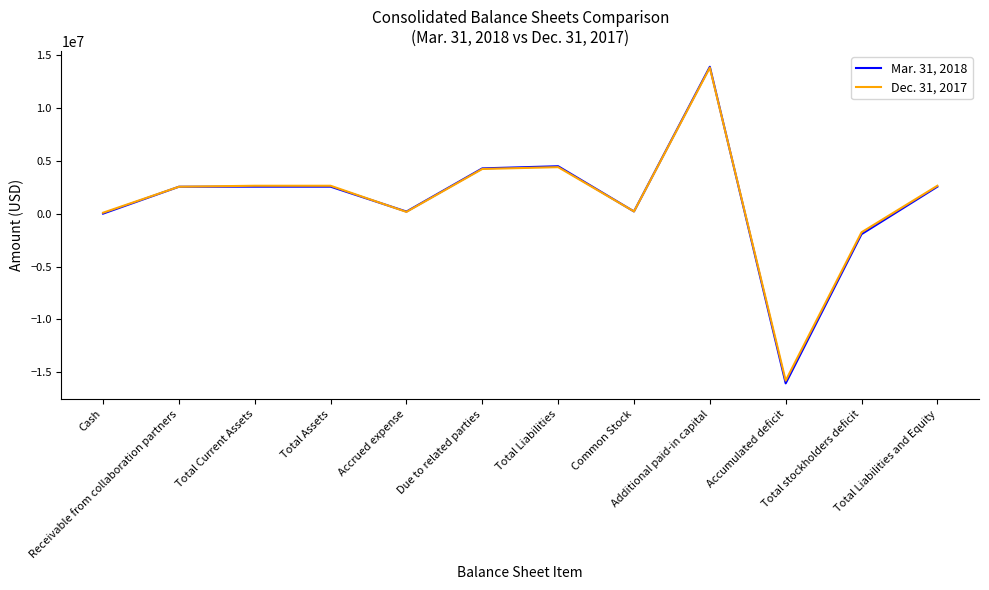

List the series in order of their overall mean, lowest first.

Mar. 31, 2018, Dec. 31, 2017